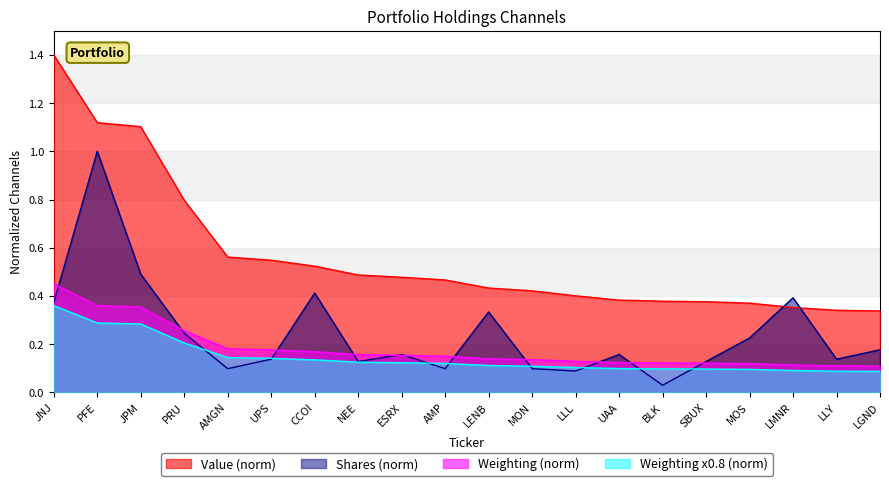

How many intersections are there between Value and Shares?

2